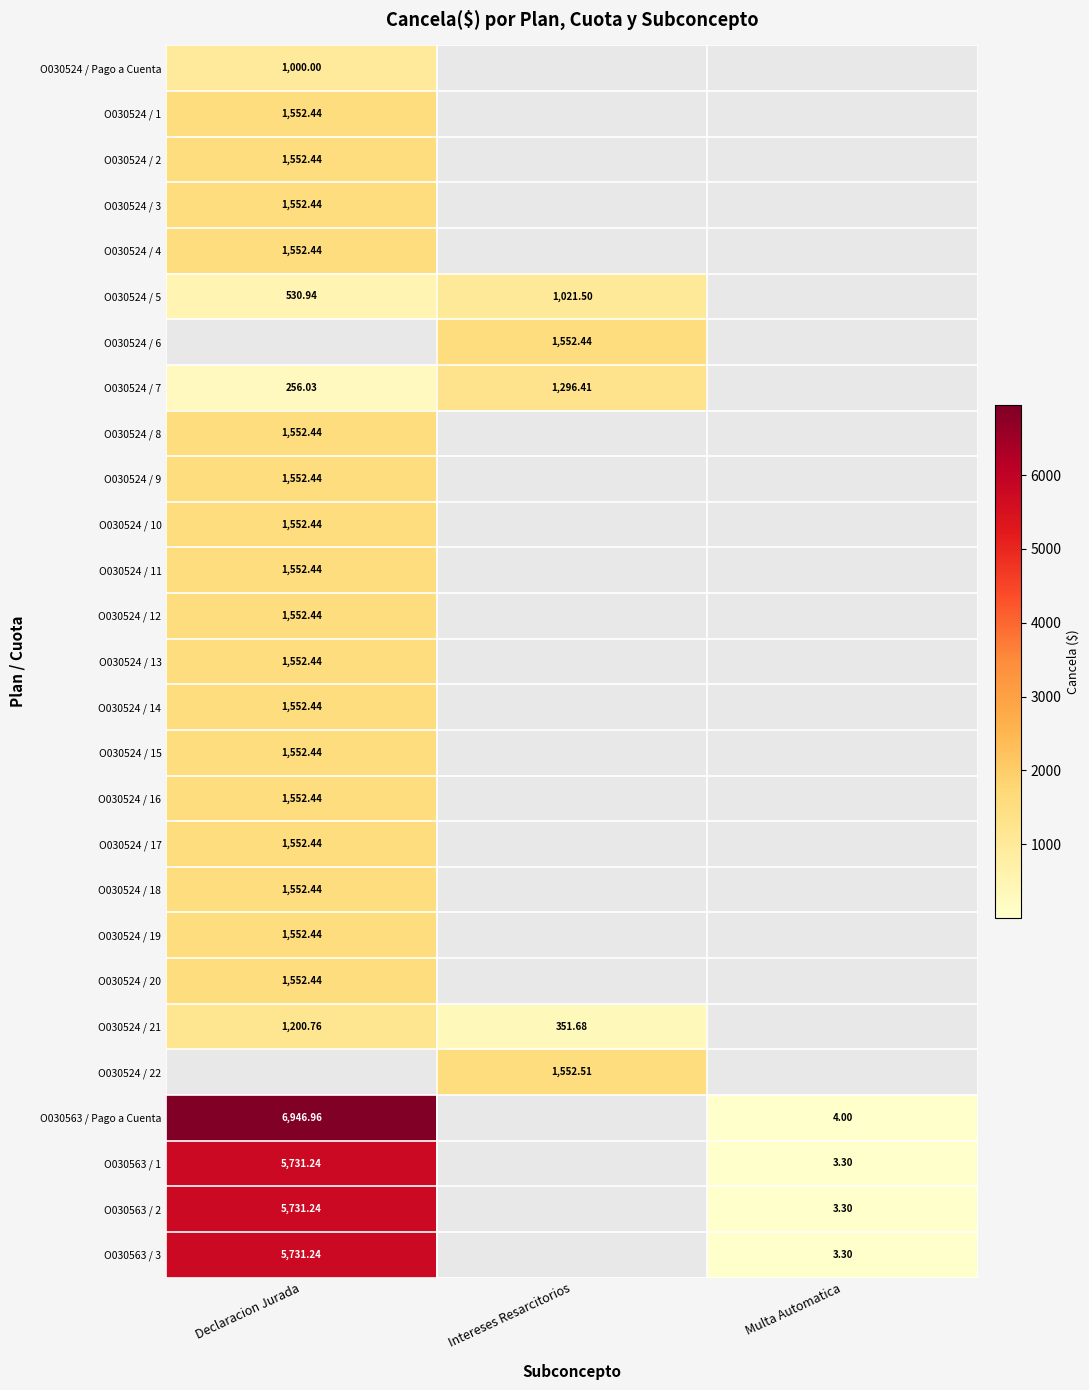

The O030524 / 15 series shows 1552.4 at Declaracion Jurada. True or false?

True